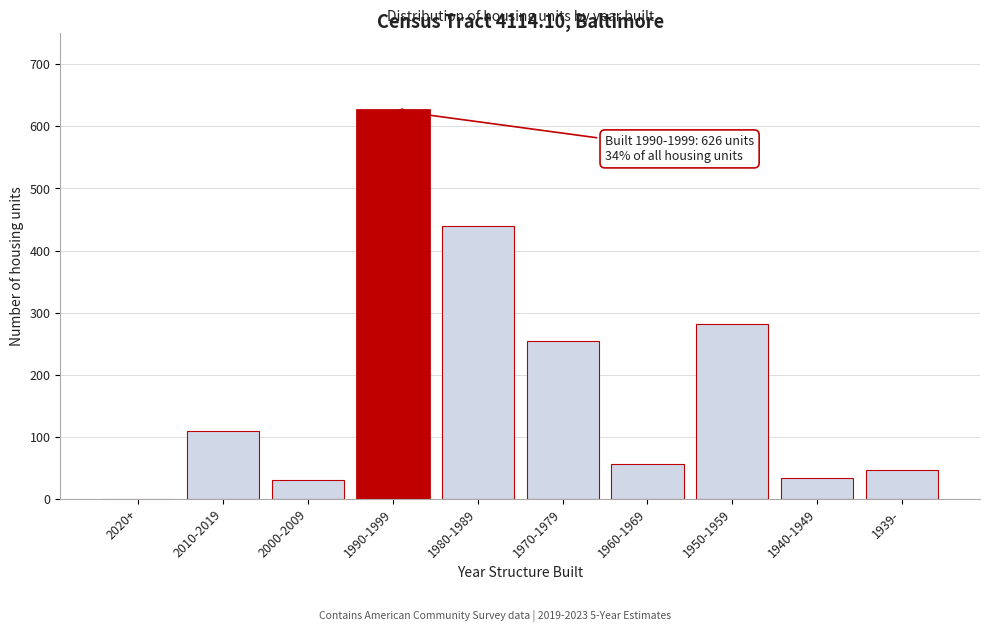

Reading left to right, what are all the values shown in this chart?

2020+=0	2010-2019=110	2000-2009=30	1990-1999=626	1980-1989=439	1970-1979=255	1960-1969=56	1950-1959=282	1940-1949=33	1939-=46